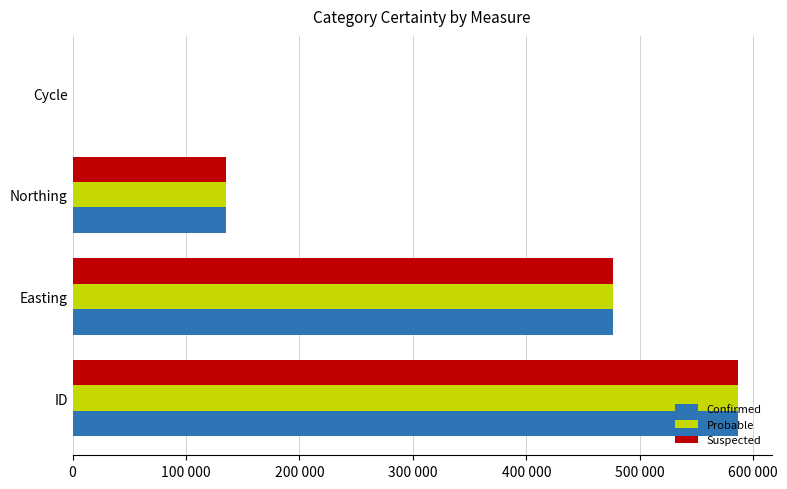

What are all the series names shown in the legend?

Confirmed, Probable, Suspected